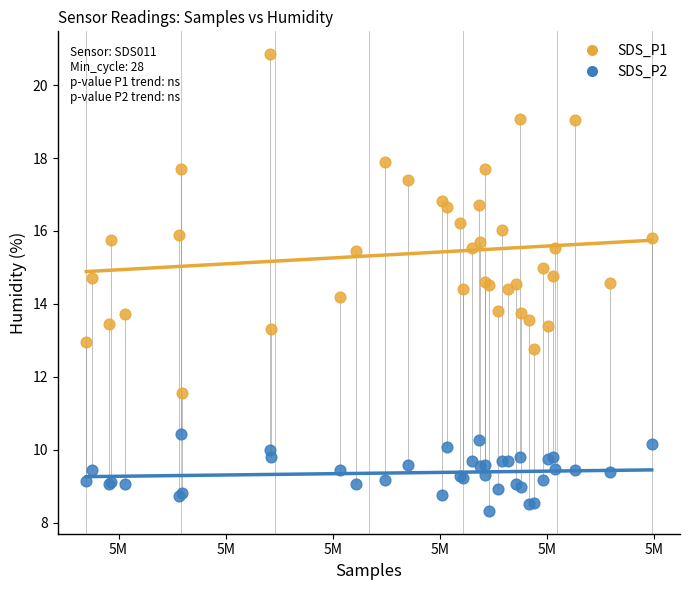

Which series has the widest spread of Y values?

SDS_P1